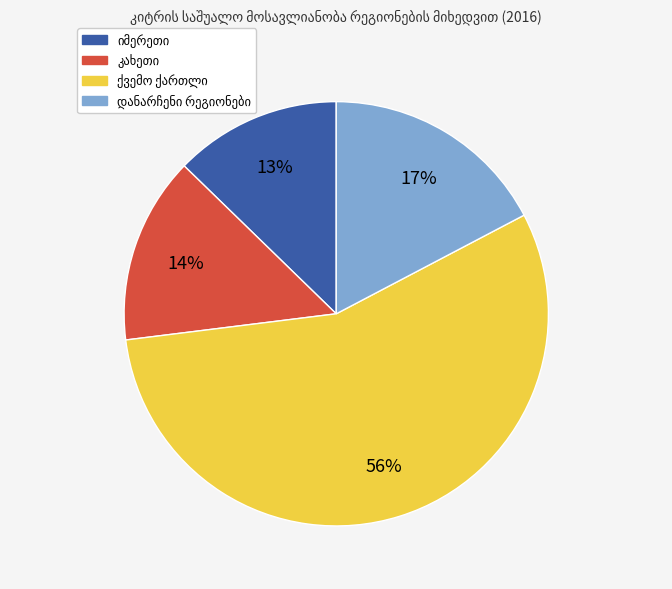

Is there any slice that represents more than half of the pie?

Yes